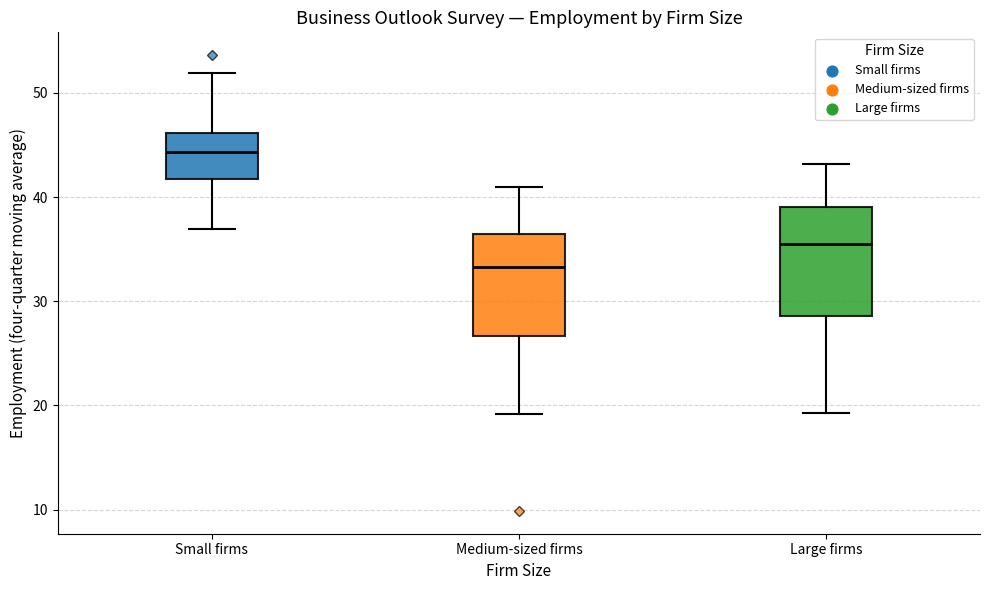

Which box's median line is the lowest?

Medium-sized firms